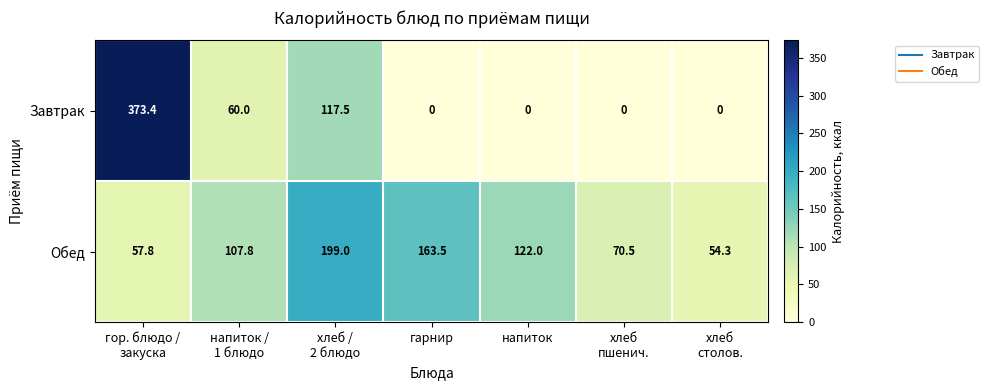

Rank the series by their maximum value, from lowest to highest.

Обед, Завтрак